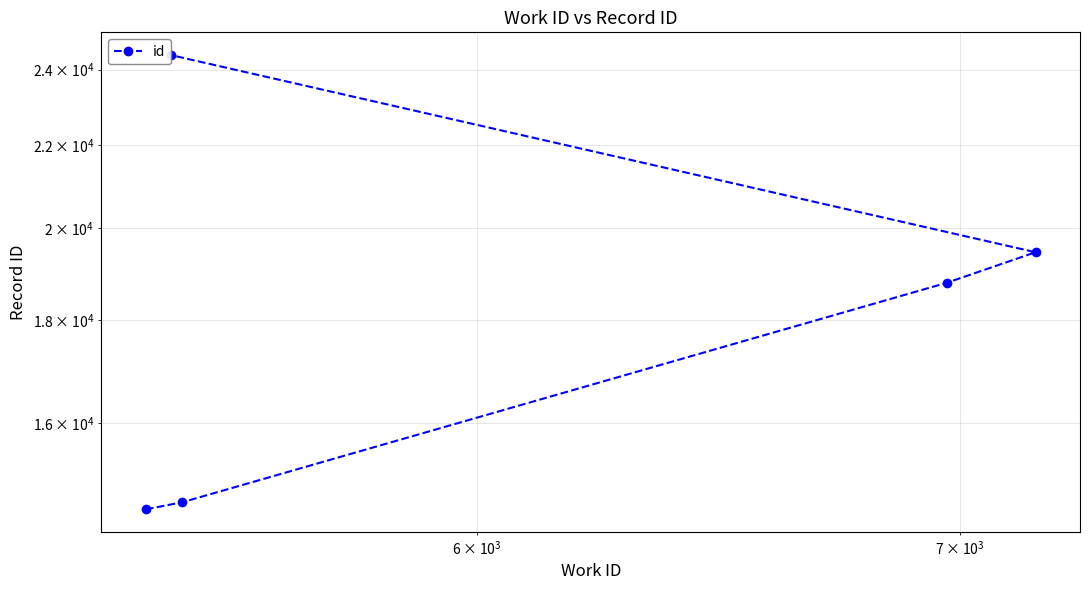

Reading left to right, extract all data points from this chart.

14491	14609	18792	19462	24402